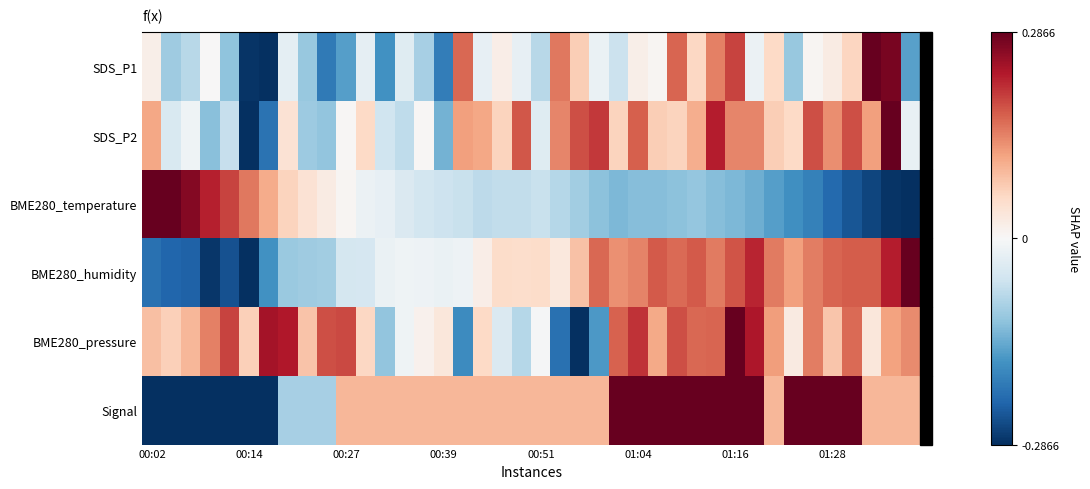

Reading right to left, list all the values displayed in this chart.

SDS_P1: -0.5	0.9	1.0	0.2	0.1	0.0	-0.4	0.2	-0.1	0.7	0.5	0.2	0.6	0.0	0.1	-0.2	-0.1	0.2	0.5	-0.3	-0.1	0.1	-0.1	0.6	-0.7	-0.3	-0.1	-0.6	-0.1	-0.6	-0.7	-0.4	-0.1	-1.0	-1.0	-0.4	0.0	-0.3	-0.4	0.1
SDS_P2: -0.1	1.0	0.4	0.6	0.5	0.6	0.2	0.2	0.5	0.5	0.8	0.4	0.2	0.2	0.6	0.2	0.7	0.6	0.5	-0.1	0.6	0.2	0.4	0.4	-0.5	0.0	-0.3	-0.2	0.2	0.0	-0.4	-0.4	0.1	-0.7	-1.0	-0.2	-0.4	-0.0	-0.2	0.4
BME280_temperature: -1.0	-1.0	-0.9	-0.9	-0.8	-0.7	-0.6	-0.6	-0.5	-0.4	-0.4	-0.4	-0.4	-0.4	-0.4	-0.4	-0.4	-0.3	-0.3	-0.2	-0.2	-0.2	-0.3	-0.2	-0.2	-0.2	-0.1	-0.1	-0.1	0.0	0.1	0.1	0.2	0.4	0.5	0.7	0.8	0.9	1.0	1.0
BME280_humidity: 1.0	0.8	0.6	0.6	0.6	0.5	0.4	0.5	0.8	0.6	0.5	0.6	0.6	0.6	0.5	0.5	0.6	0.3	0.1	0.2	0.2	0.2	0.1	-0.0	-0.1	-0.0	-0.0	-0.1	-0.2	-0.2	-0.3	-0.4	-0.4	-0.6	-1.0	-0.9	-1.0	-0.8	-0.8	-0.7
BME280_pressure: 0.5	0.4	0.1	0.6	0.3	0.5	0.1	0.4	0.8	1.0	0.6	0.6	0.6	0.4	0.7	0.6	-0.6	-1.0	-0.7	-0.0	-0.3	-0.1	0.2	-0.6	0.1	0.0	-0.0	-0.4	0.2	0.7	0.6	0.3	0.8	0.8	0.2	0.7	0.5	0.3	0.2	0.3
Signal: 0.3	0.3	0.3	1.0	1.0	1.0	1.0	0.3	1.0	1.0	1.0	1.0	1.0	1.0	1.0	1.0	0.3	0.3	0.3	0.3	0.3	0.3	0.3	0.3	0.3	0.3	0.3	0.3	0.3	0.3	-0.3	-0.3	-0.3	-1.0	-1.0	-1.0	-1.0	-1.0	-1.0	-1.0